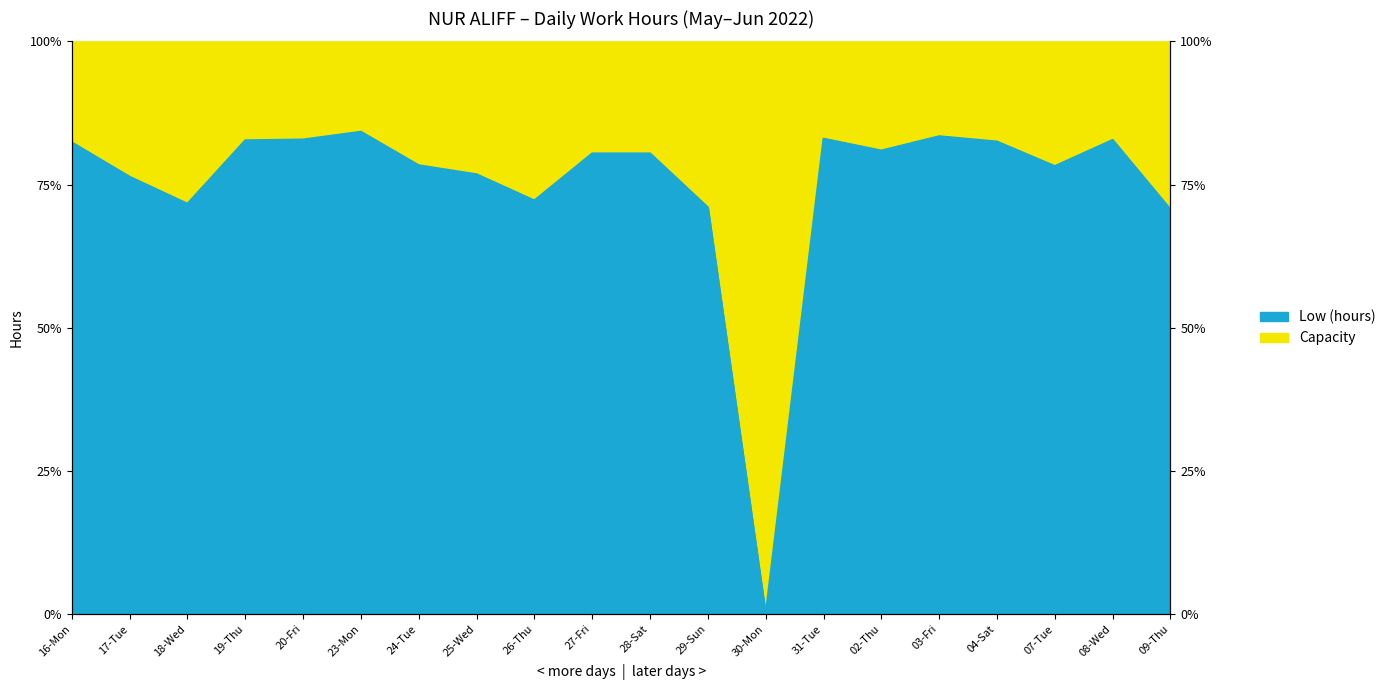

Which category has the highest value across all series?

23-Mon